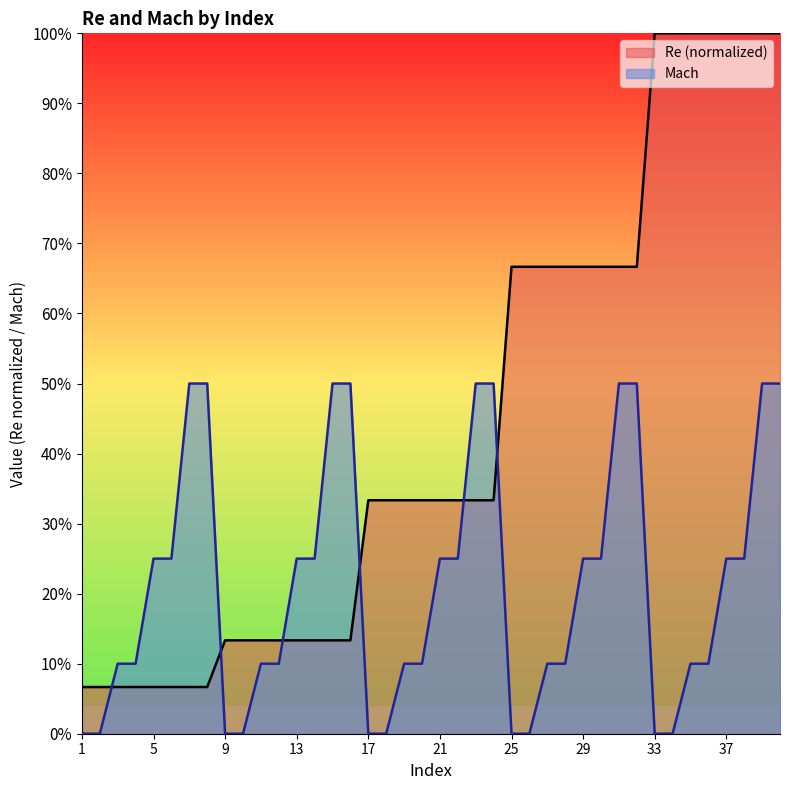

Rank the series at 20 from lowest to highest value.

Mach, Re (normalized)